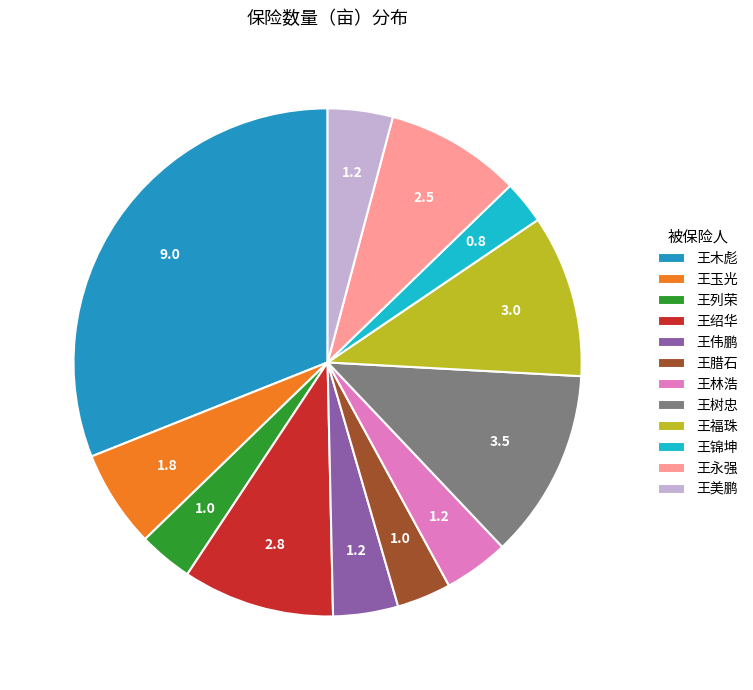

Does 王列荣 account for over 50% of the chart?

No